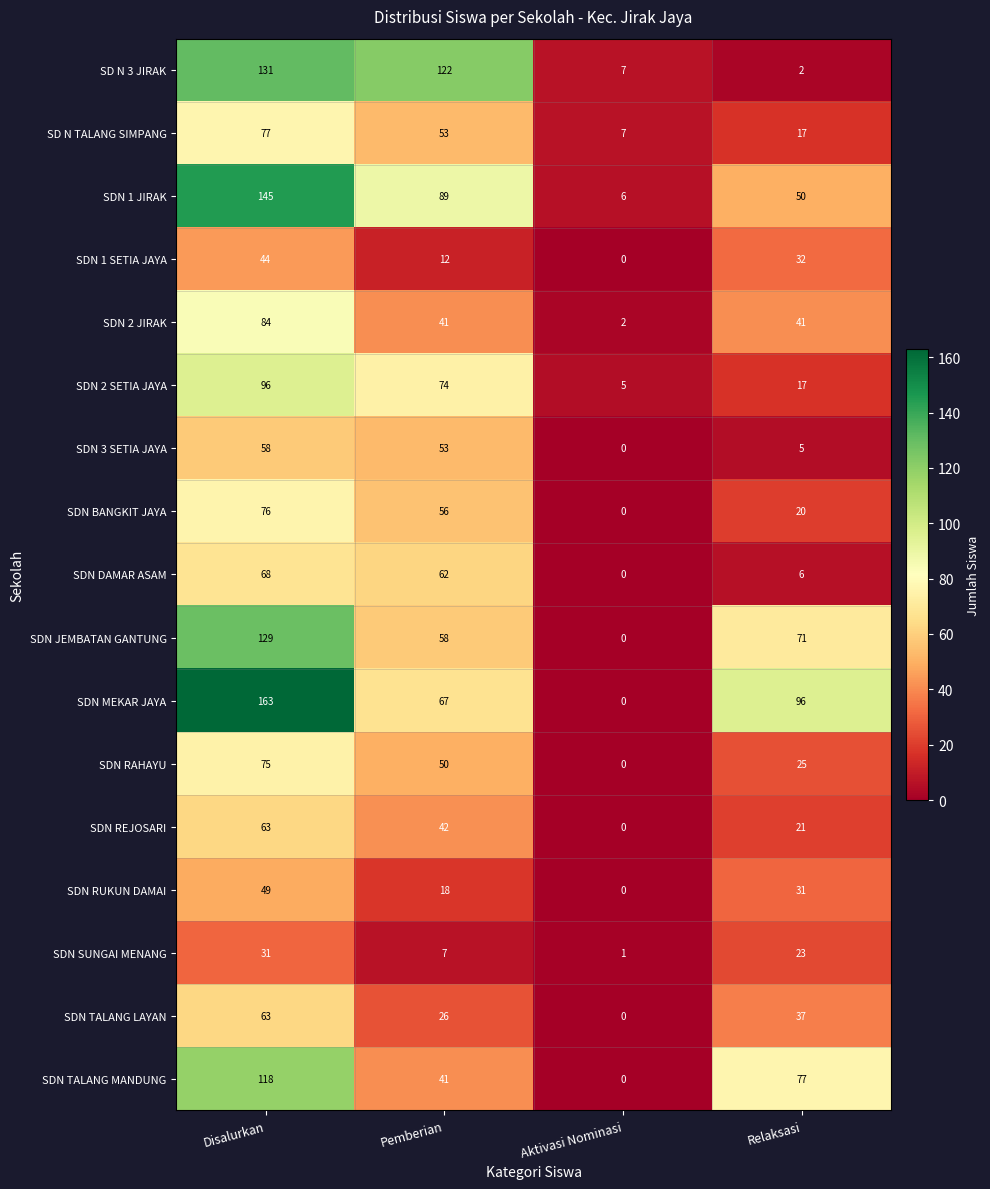

What is the difference between the maximum and minimum values in the SD N TALANG SIMPANG series?

70